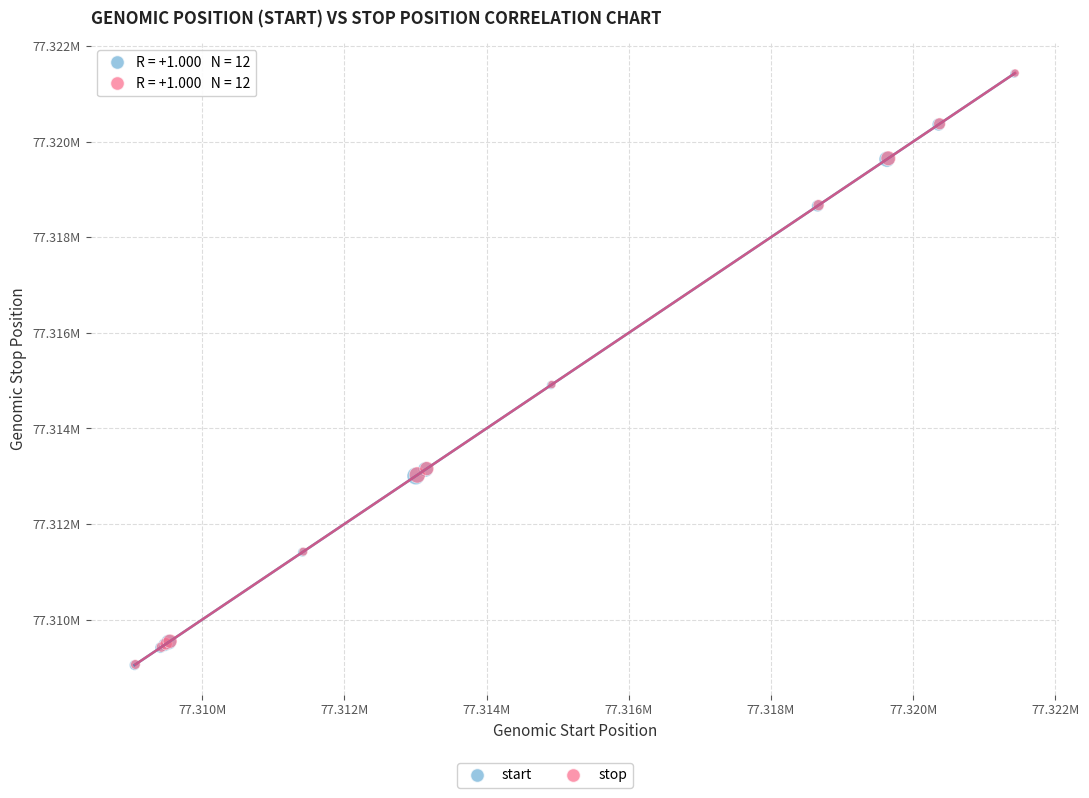

Which series has the widest spread of Y values?

start